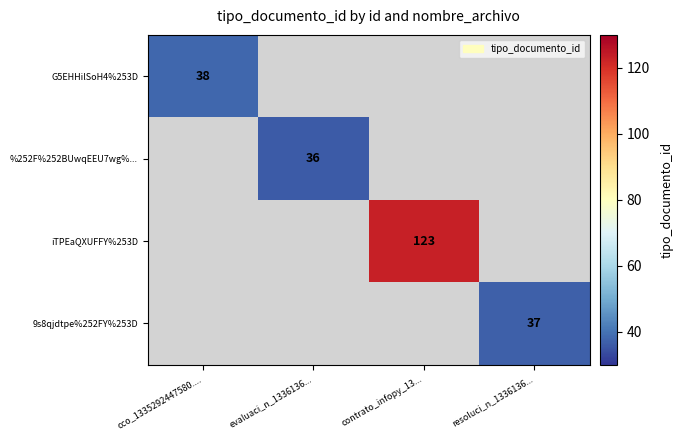

The value of G5EHHilSoH4%253D at cco_1335292447580.... is 52. True or false?

False